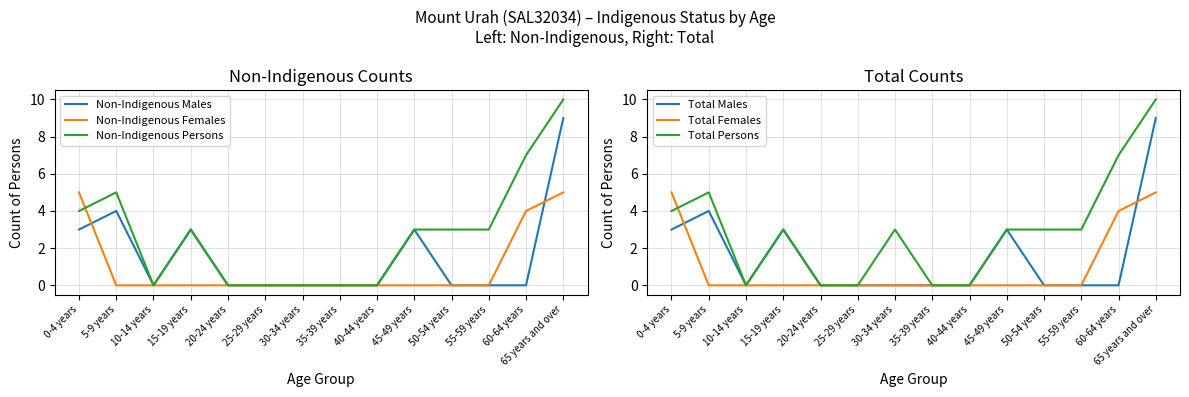

Is it true that Non-Indigenous Males equals 0 at 35-39 years?

True